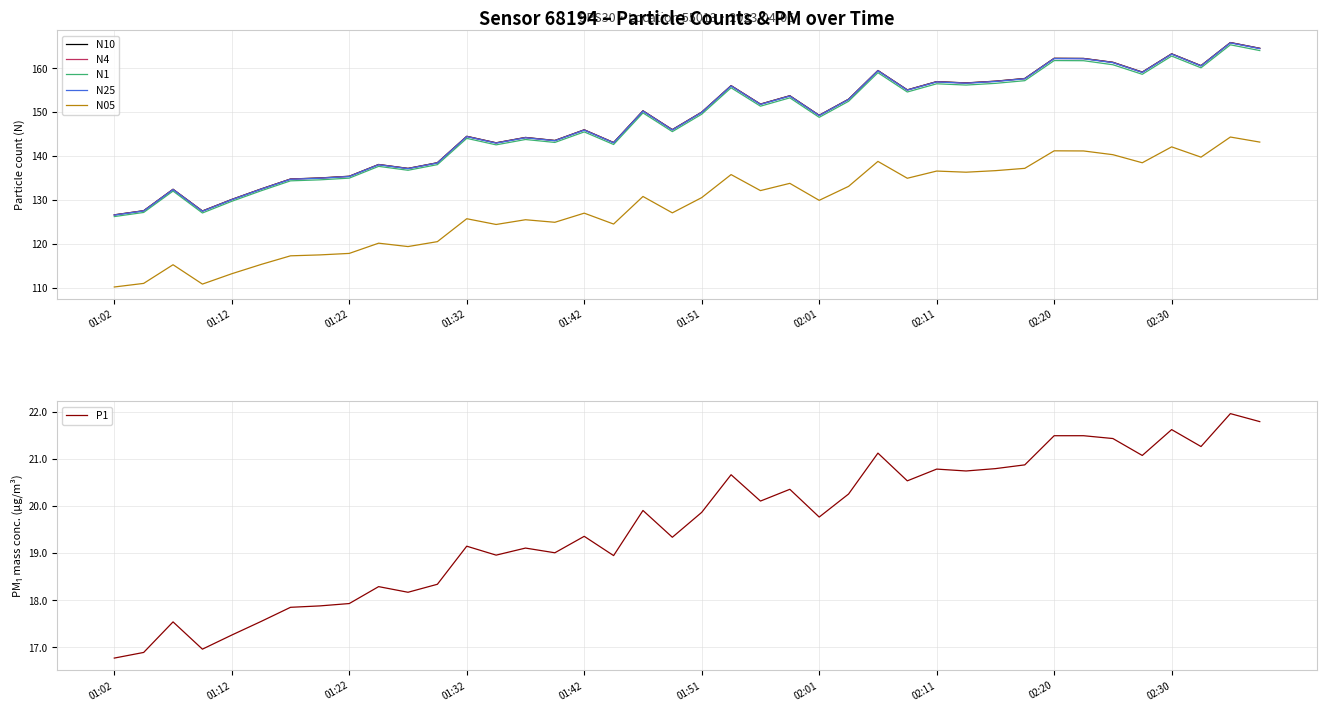

What is the lowest value of the N05 series?

110.2